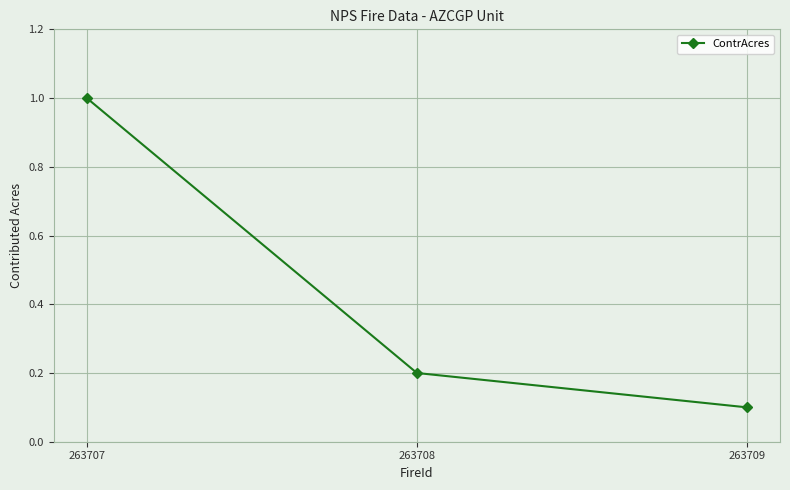

Which has a higher value, 263709 or 263707?

263707